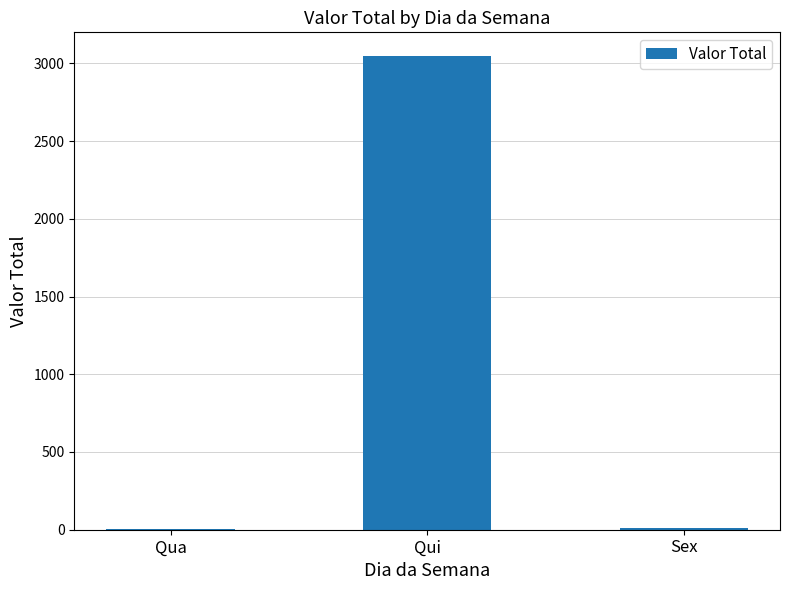

What is the sum of all values?

3063